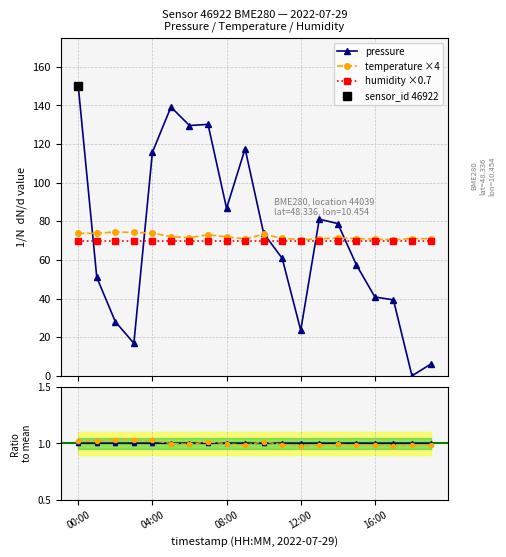

How many data points in temperature are less than 71?

5